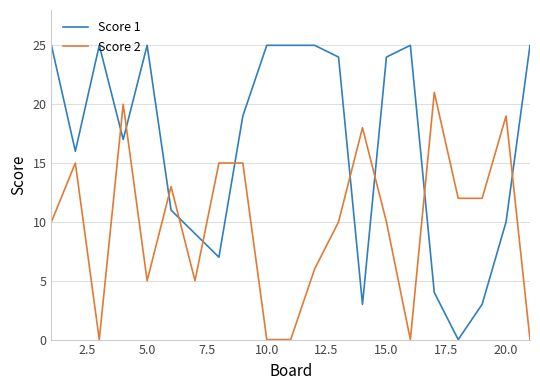

Rank the series by their maximum value, from lowest to highest.

Score 2, Score 1